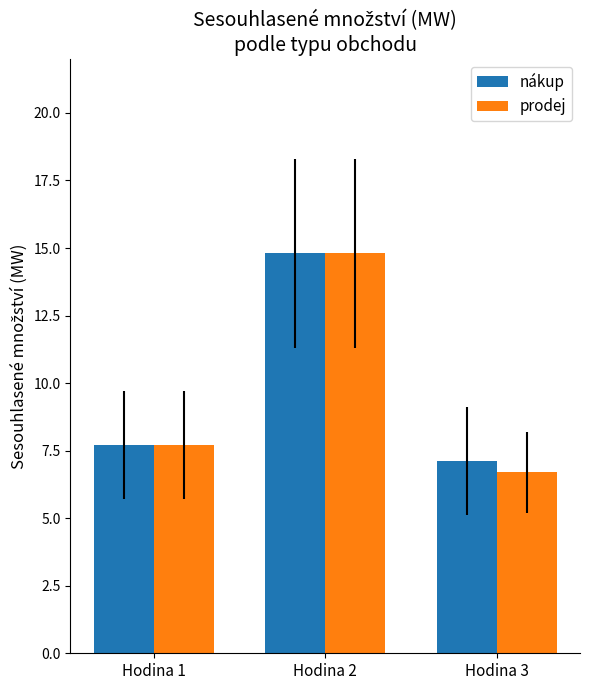

Which series has the largest range (max minus min)?

prodej